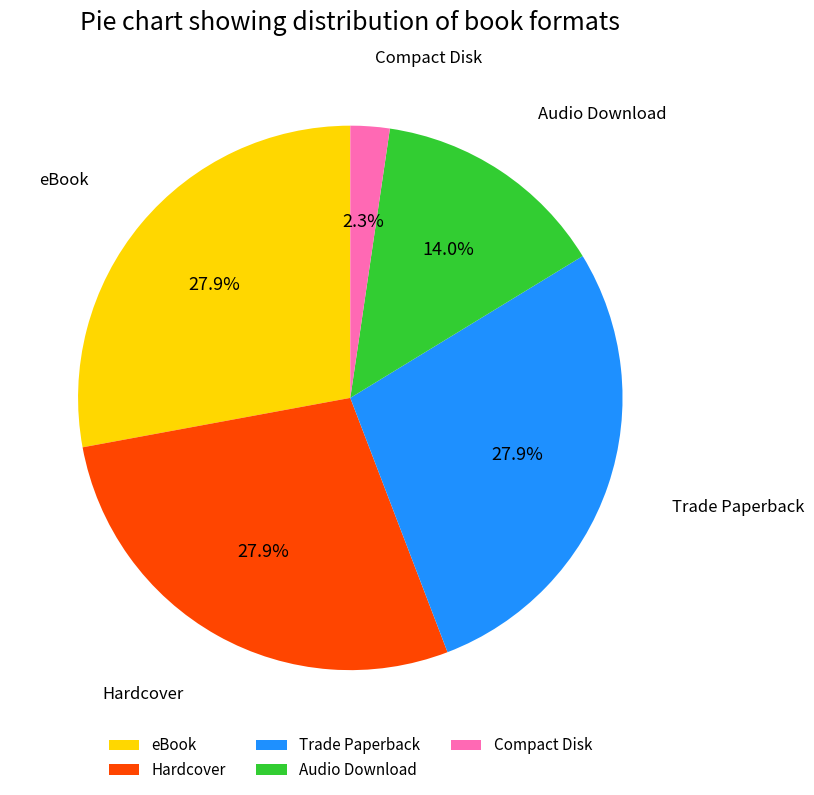

The Trade Paperback slice represents 28% of the pie. True or false?

True